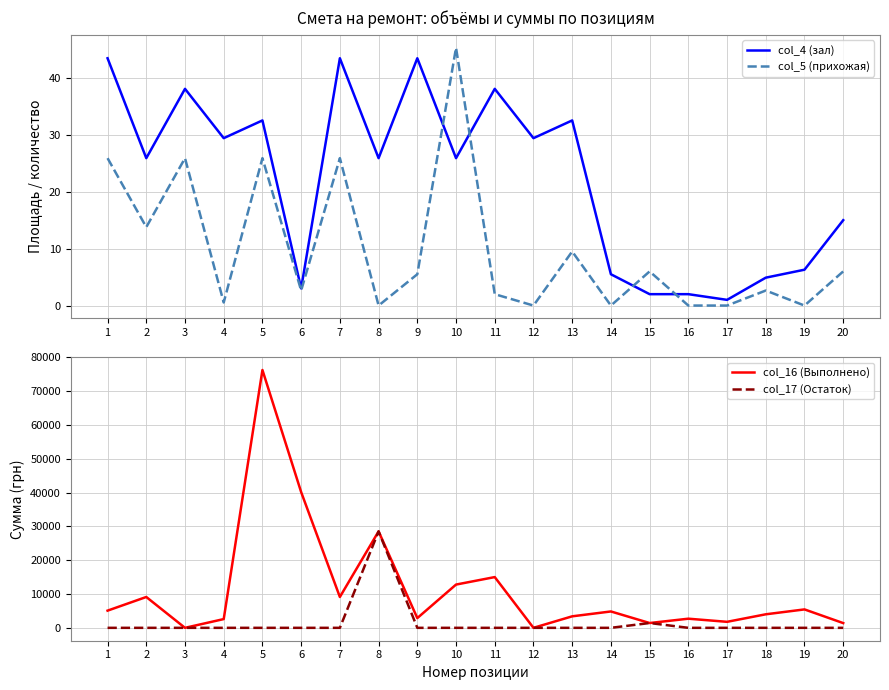

Which series has the largest total across all categories?

col_16 (Выполнено)